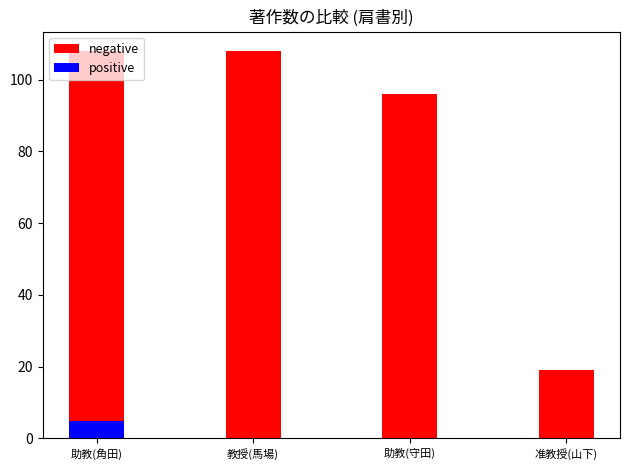

What is the label of the 1st bar from the right?

准教授(山下)